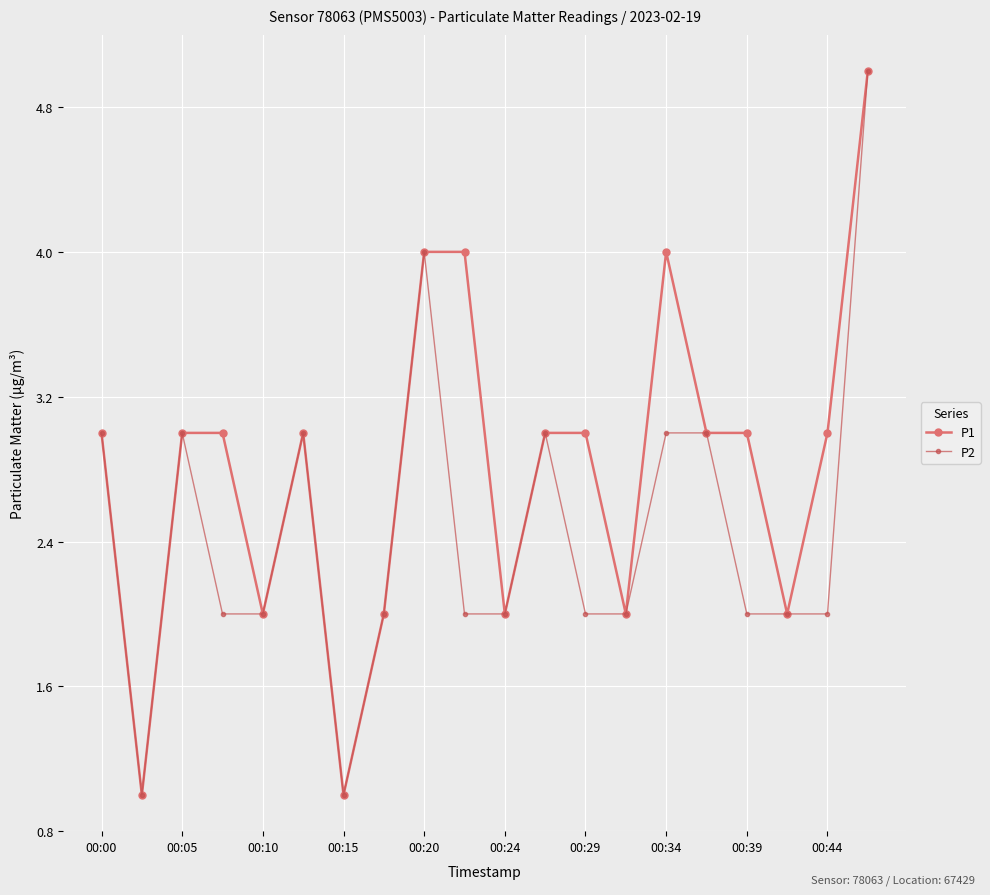

What is the value of the P1 point at the 9th from the left?

4